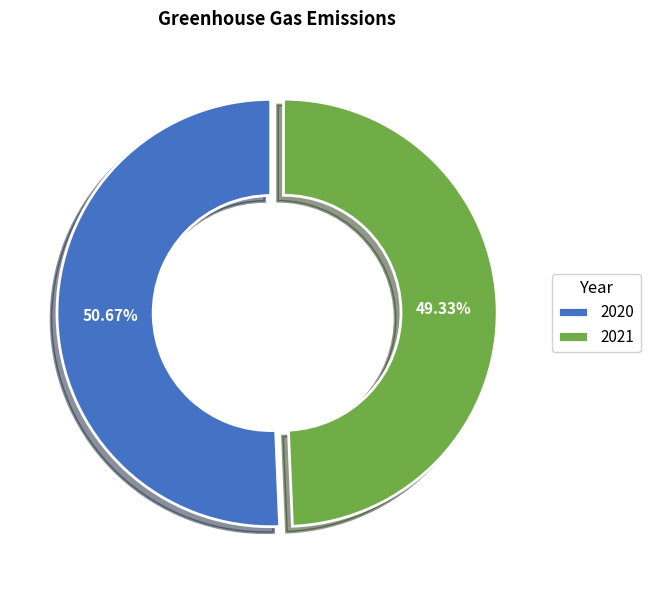

What percentage do 2021 and 2020 together represent?

100.0%